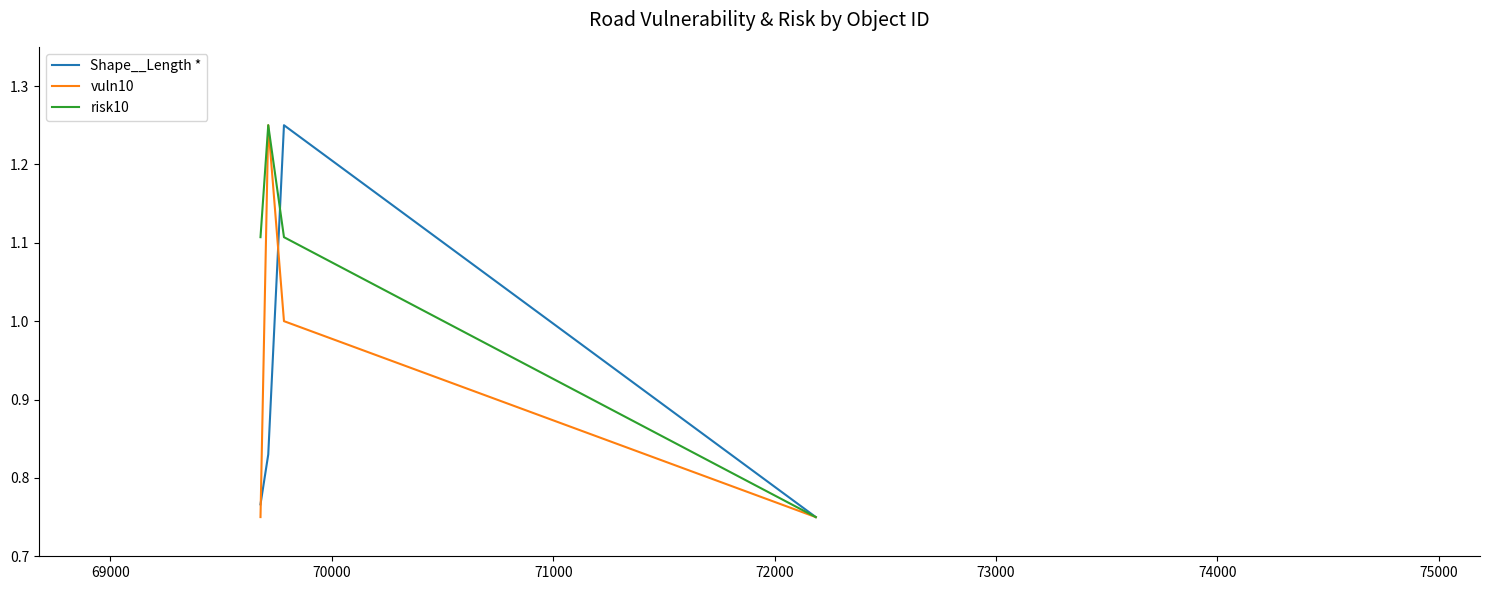

List the series in order of their overall mean, highest first.

risk10, vuln10, Shape__Length *